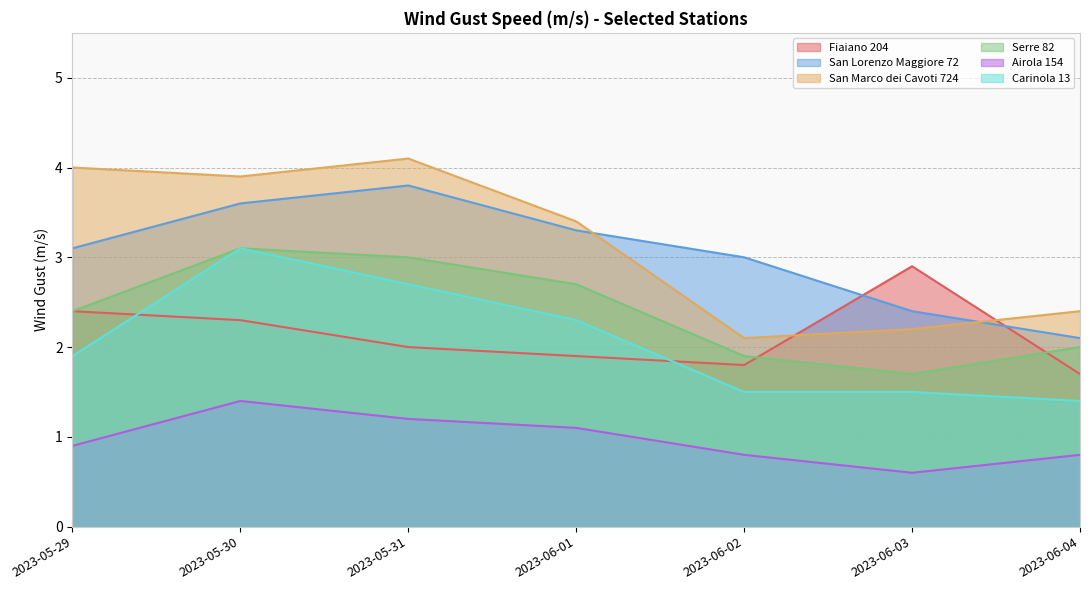

Read the Carinola 13 value at 2023-06-01.

2.3